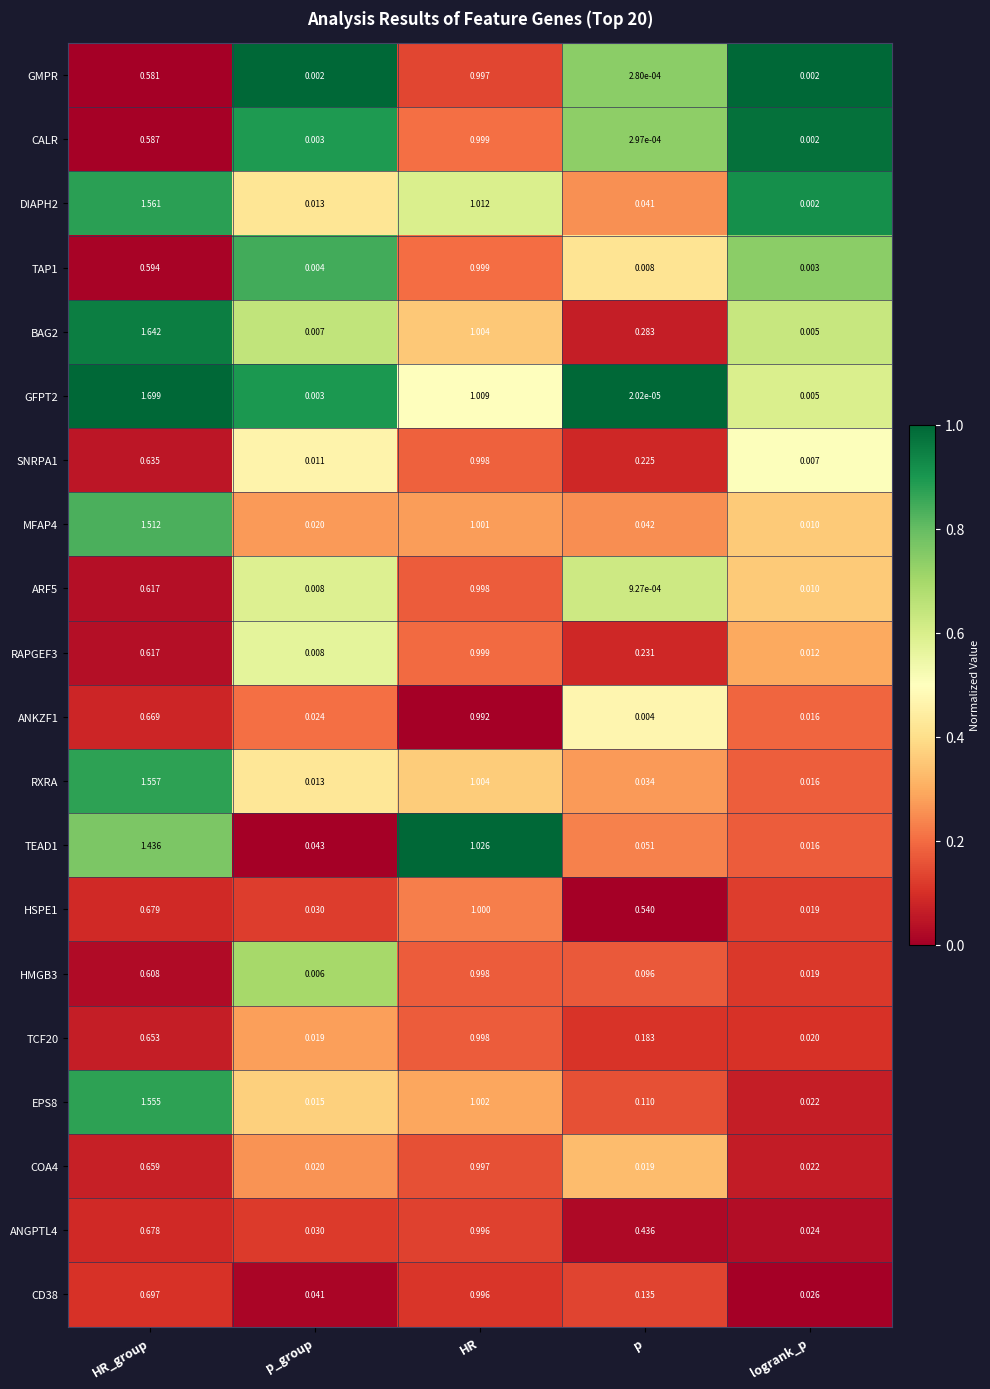

Is the value of CD38 at p greater than the value of ANGPTL4 at p?

No